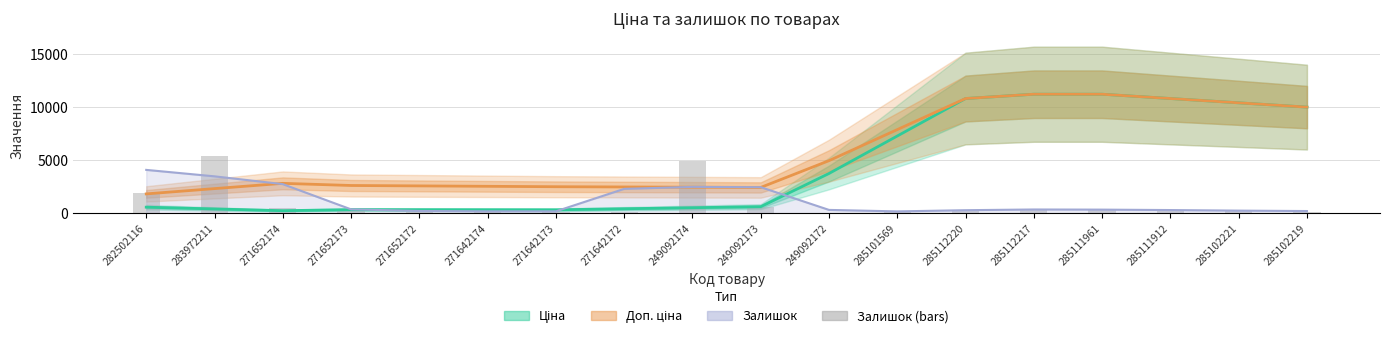

Where does the Ціна series first go above 603?

249092173